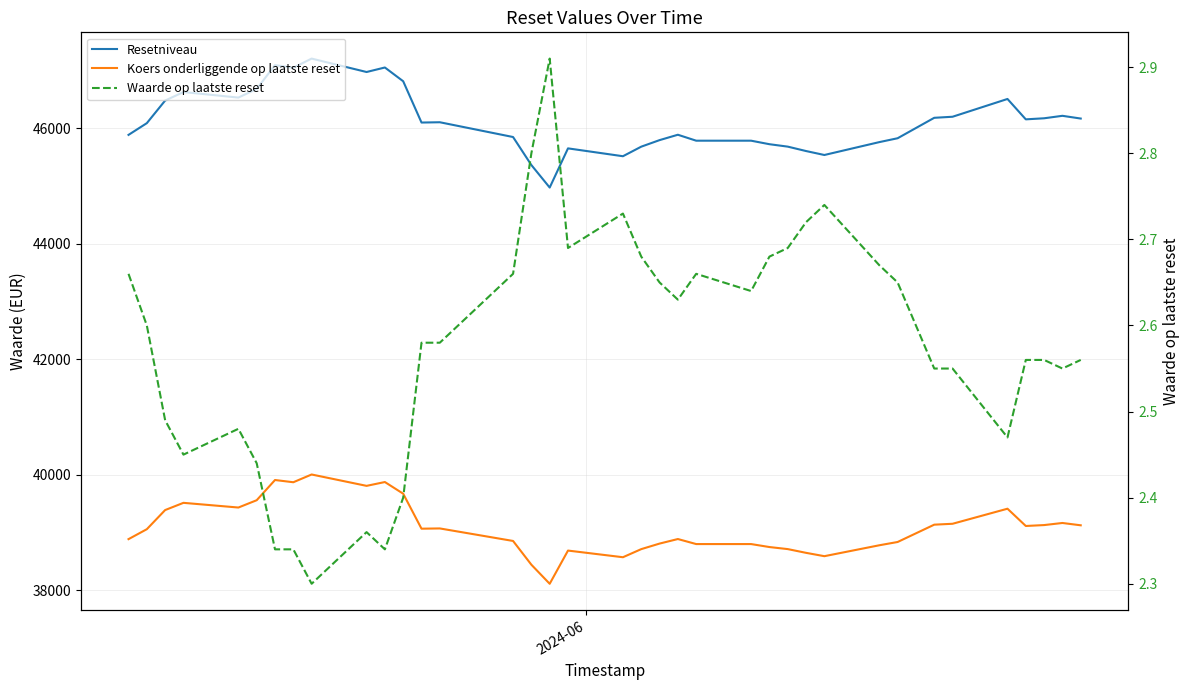

What is the sum of all Resetniveau values?

1706629.5